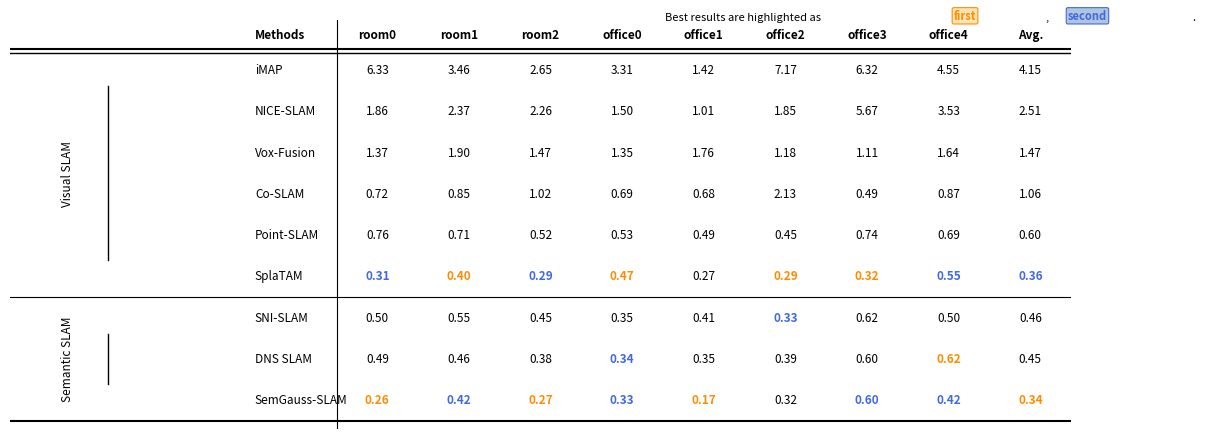

How many data points in iMAP are above 4?

5